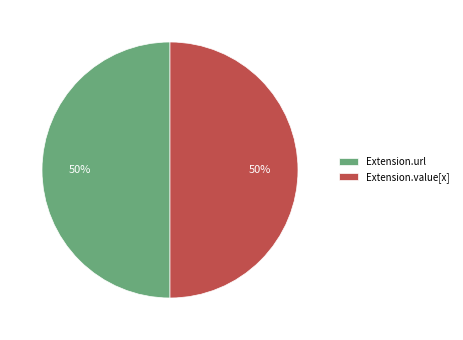

To the nearest percent, what percentage of the pie is Extension.value[x]?

50%